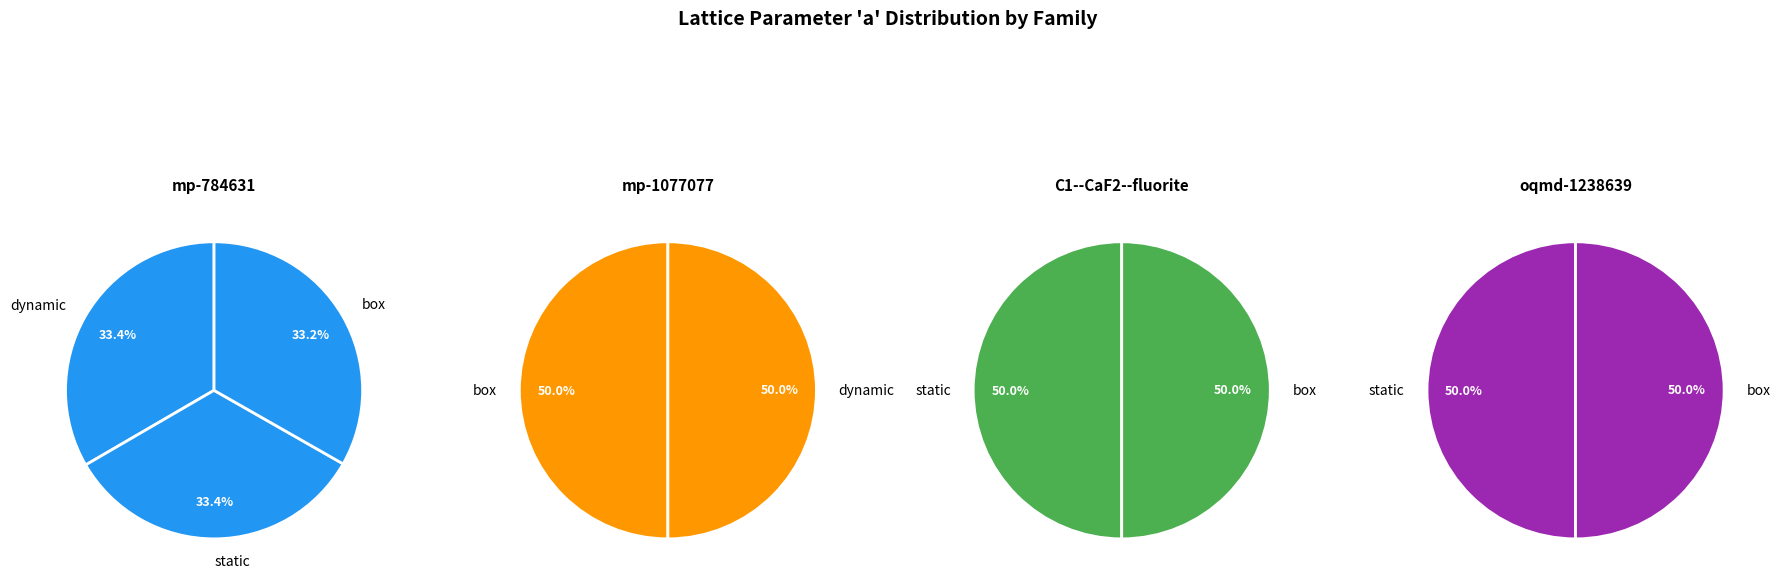

Rank the categories by value from highest to lowest.

oqmd-1238639 (static), oqmd-1238639 (box), mp-1077077 (box), mp-1077077 (dynamic), C1--CaF2--fluorite (box), C1--CaF2--fluorite (static), mp-784631 (dynamic), mp-784631 (static), mp-784631 (box)